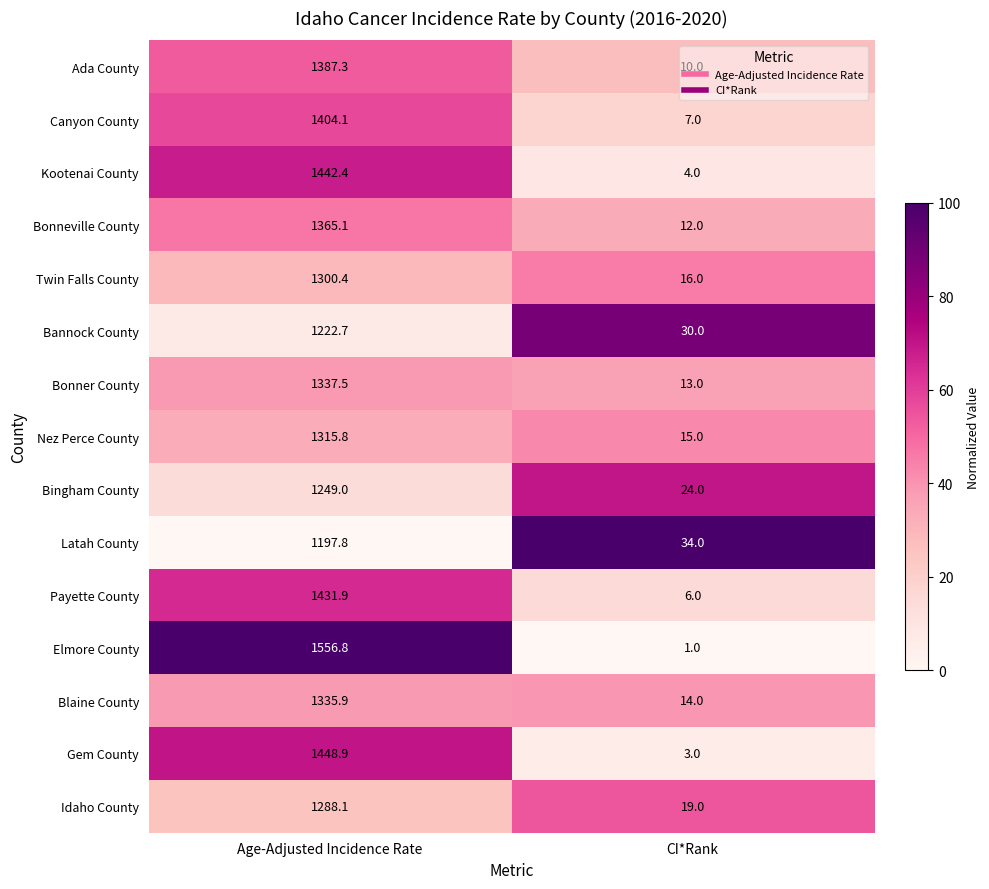

Is the value of Ada County at Age-Adjusted Incidence Rate greater than the value of Payette County at Age-Adjusted Incidence Rate?

No